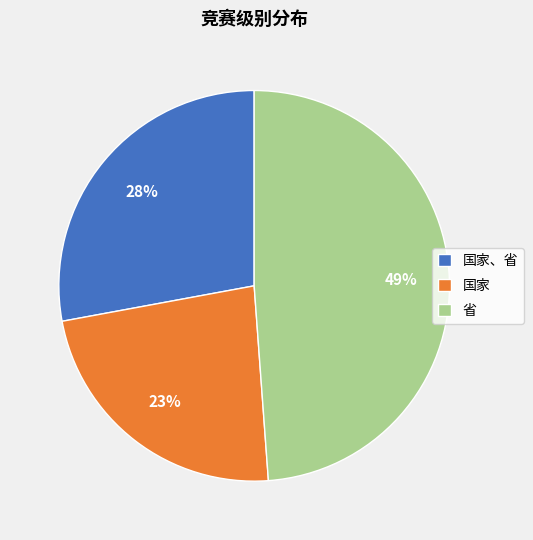

What percentage is the 国家 slice, to the nearest percent?

23%